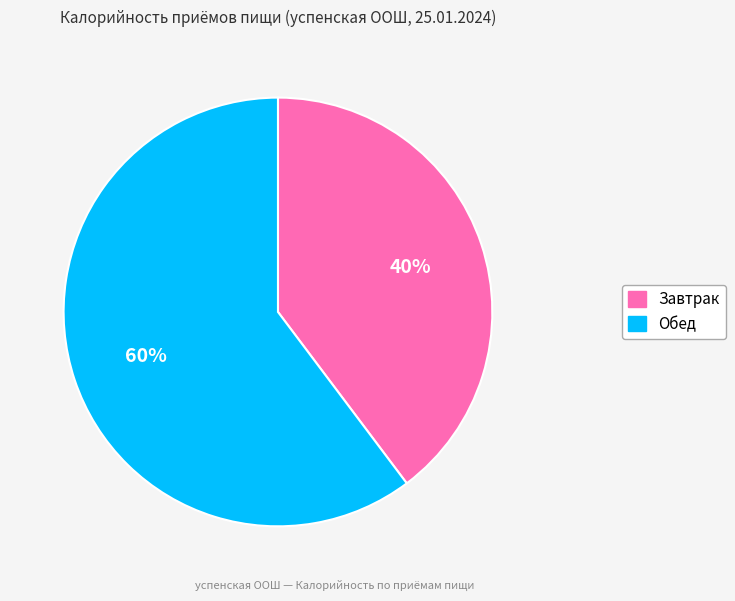

To the nearest percent, what is the combined percentage of Обед and Завтрак?

100%